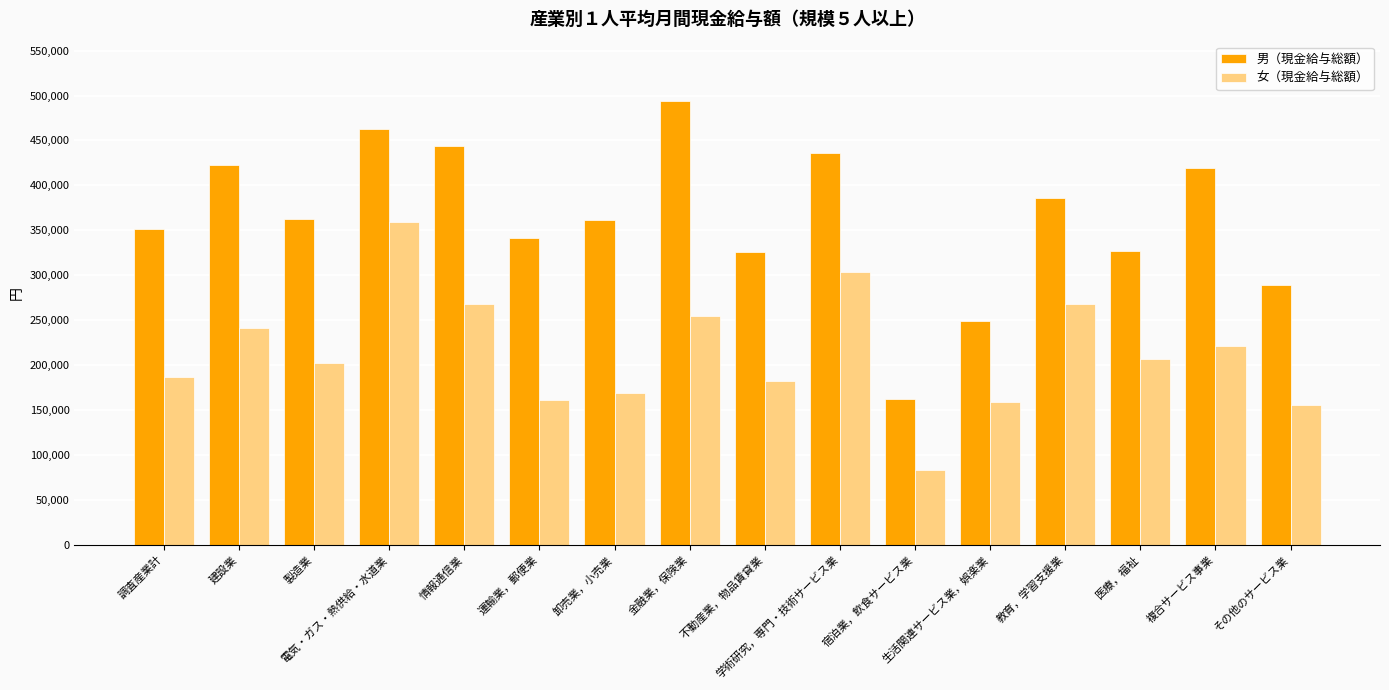

Is it true that 女（現金給与総額） equals 159185 at 電気・ガス・熱供給・水道業?

False